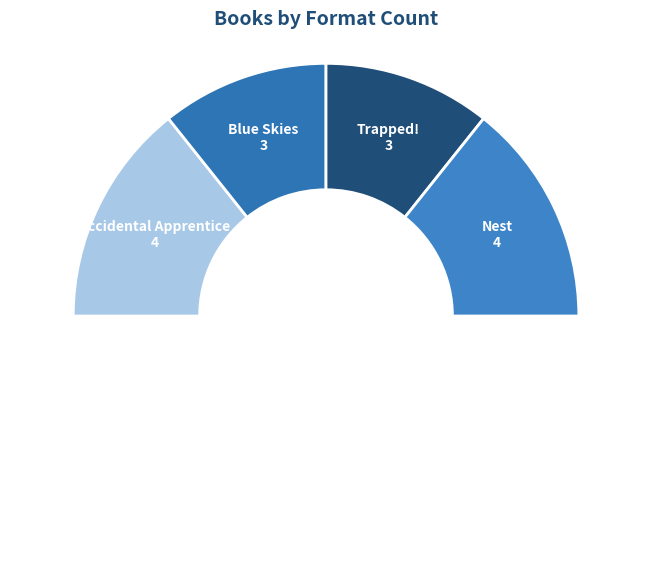

Count the number of slices in the pie.

5